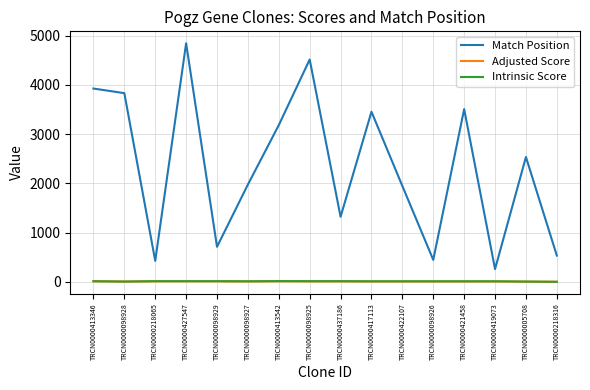

What is the maximum value shown in the chart?

4843.0